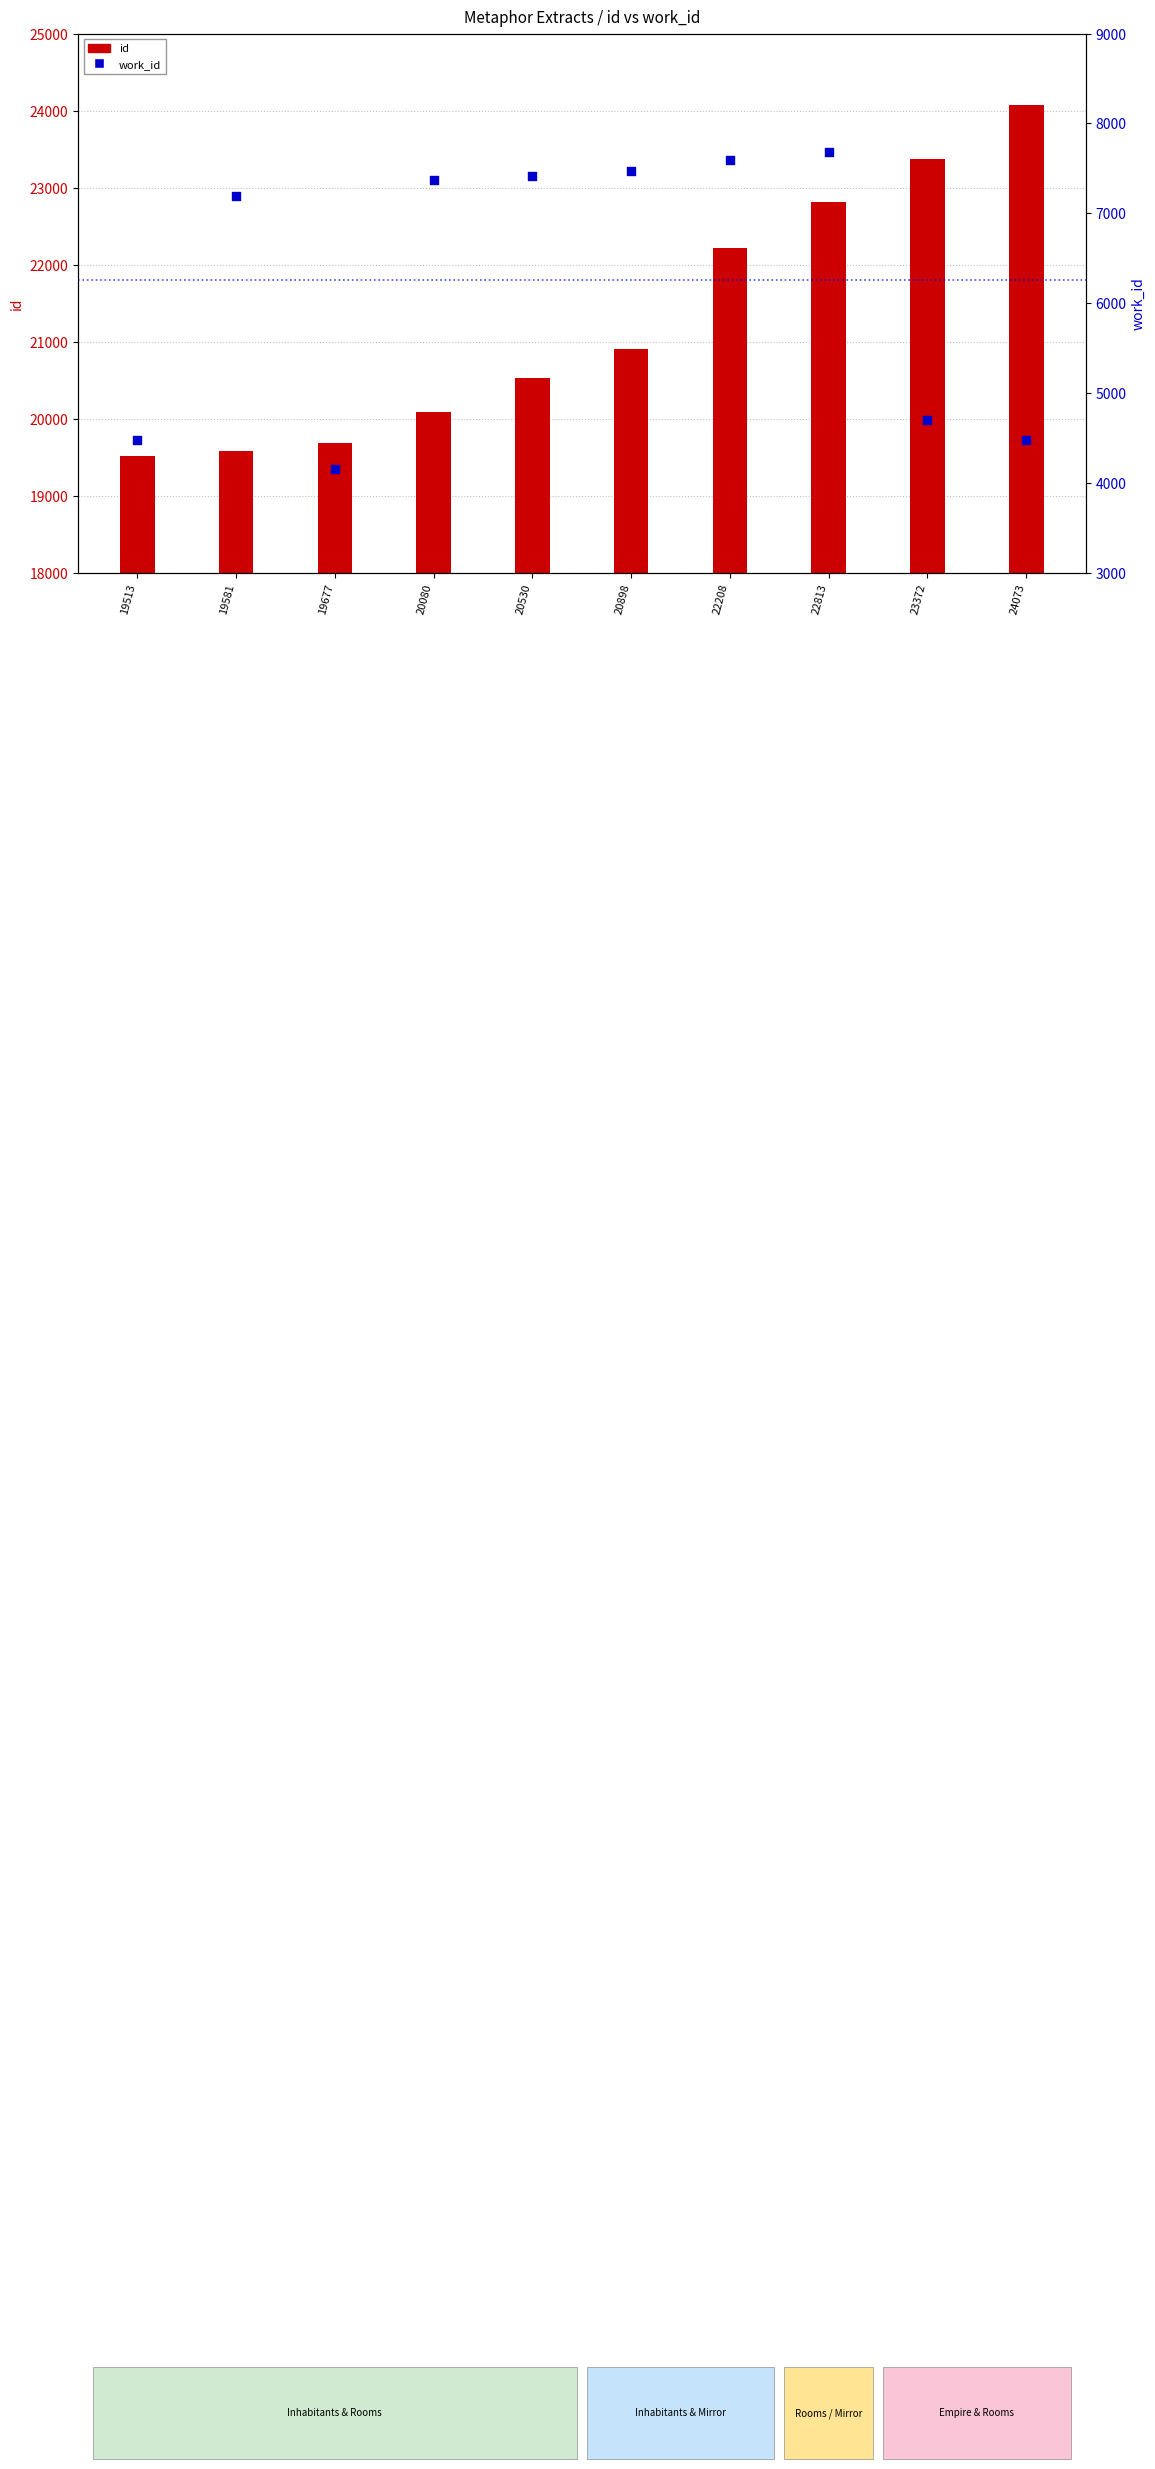

At which category is the sum across all series the highest?

22813